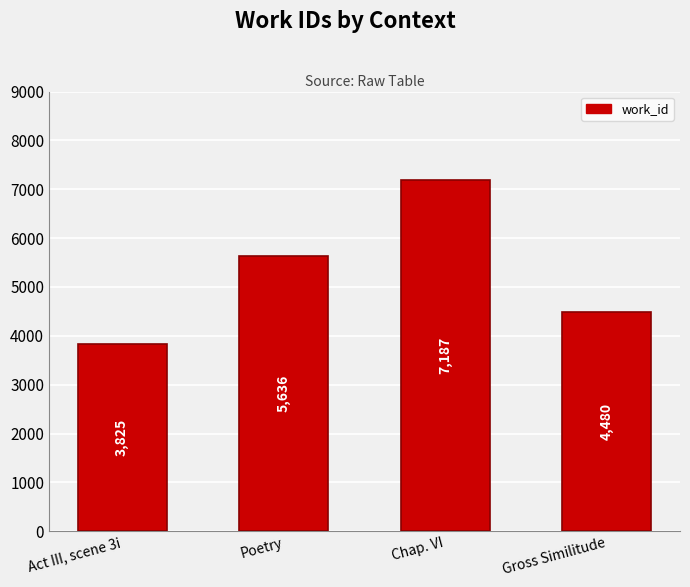

What is the change in value from Act III, scene 3i to Poetry?

+1811